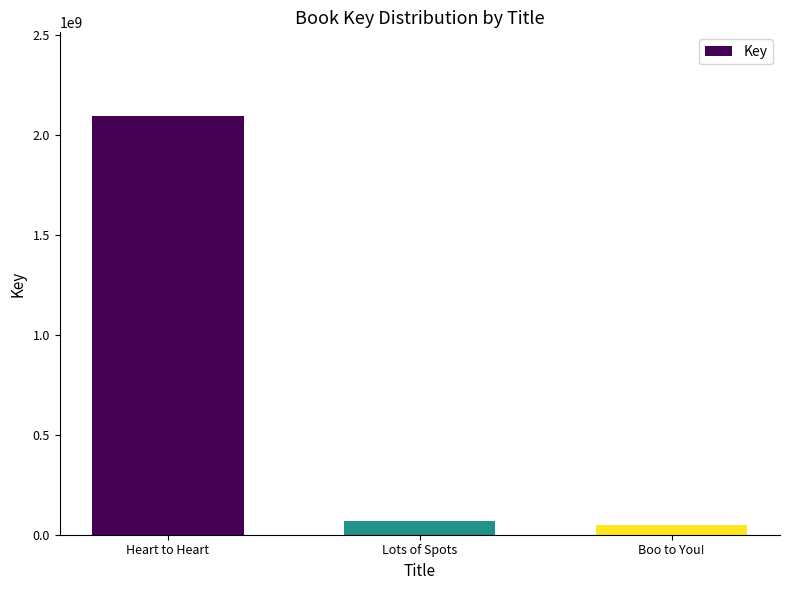

Reading left to right, extract all data points from this chart.

Heart to Heart=2095006199	Lots of Spots=68047968	Boo to You!=49980028